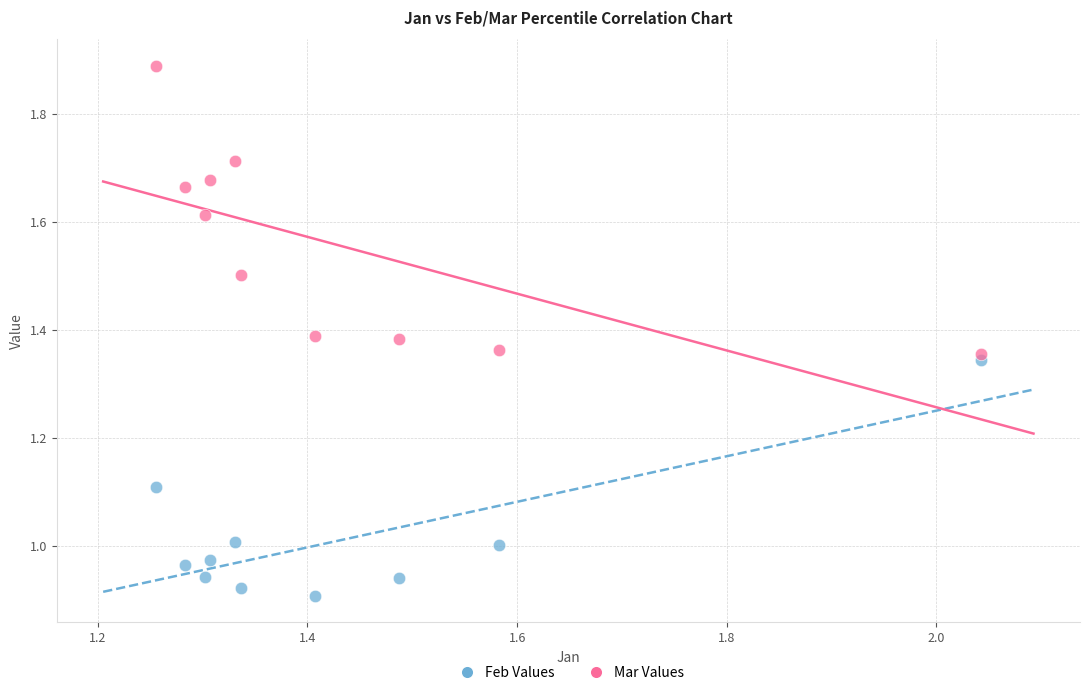

What is the X range (max minus min) for the scatter plot?

0.8